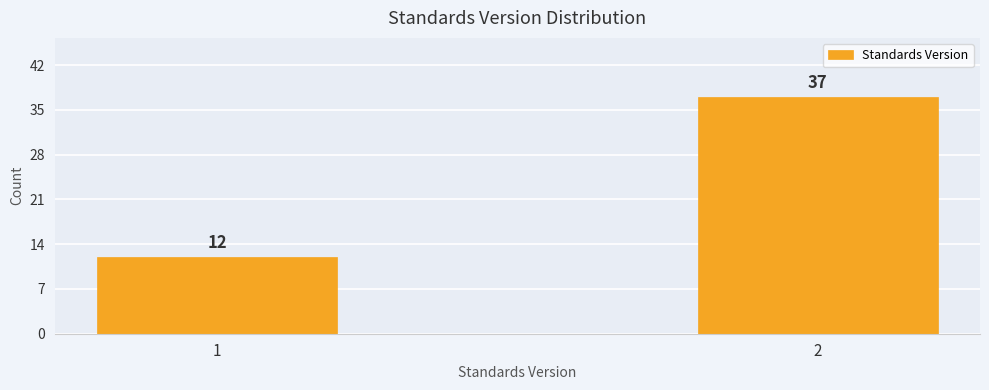

Reading left to right, extract all data points from this chart.

12	37